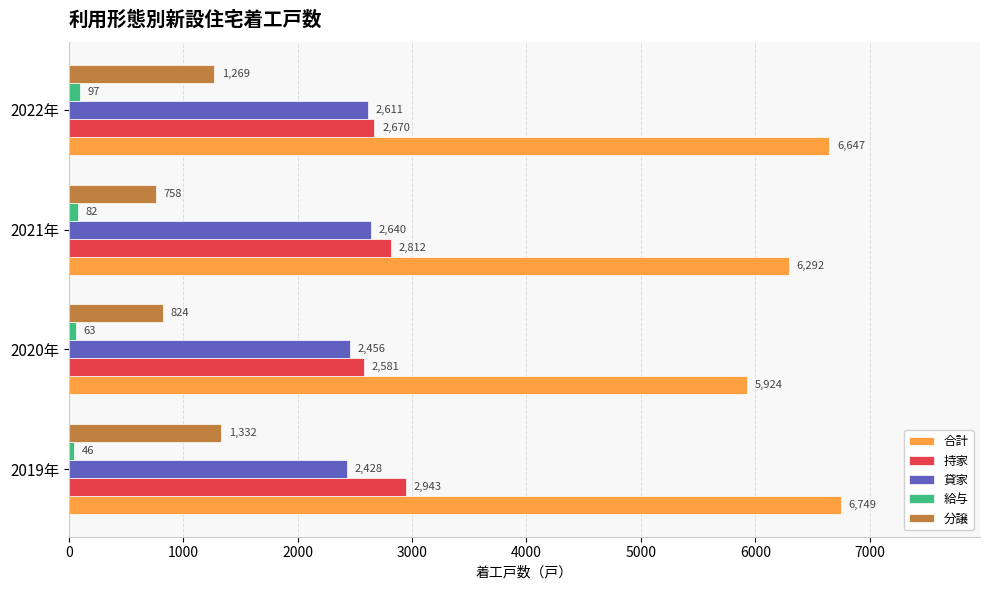

How many data points in 貸家 are less than 2611?

2